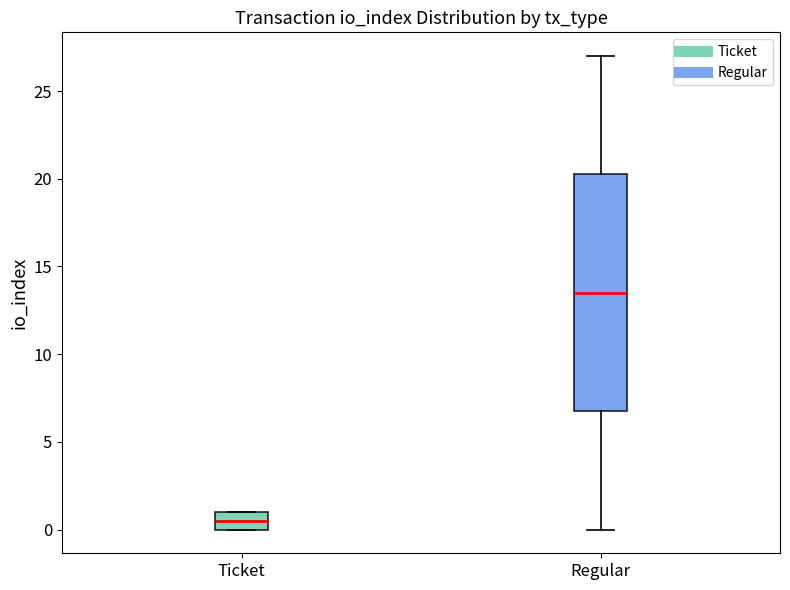

Reading left to right, read every box against the y-axis: the position of its median line, the range the box covers, and the ends of its whiskers. The values are not printed on the chart, so give them approximately, as read against the axis.

Ticket: median 0.5, box 0.0 to 1.0, whiskers 0.0 to 1.0
Regular: median 13.5, box 7.0 to 20.5, whiskers 0.0 to 27.0